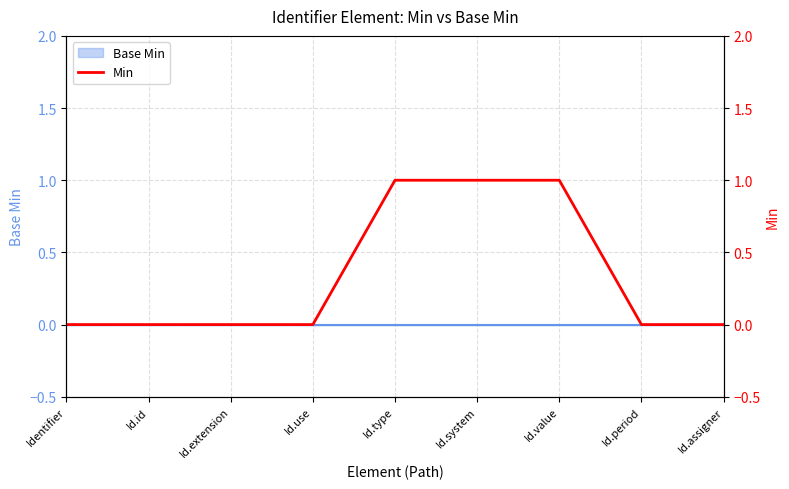

Read the value at Id.value.

1